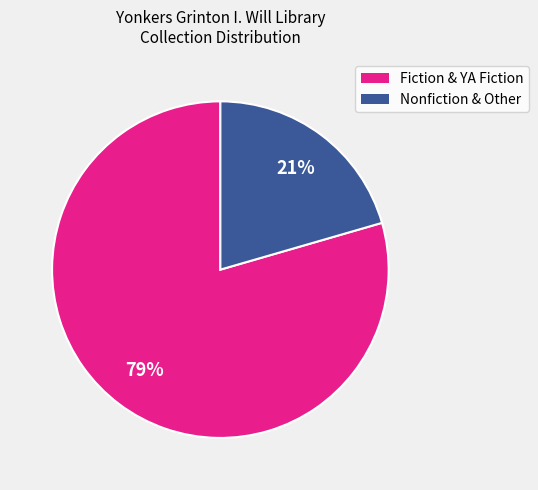

To the nearest percent, what is the average slice percentage?

50%